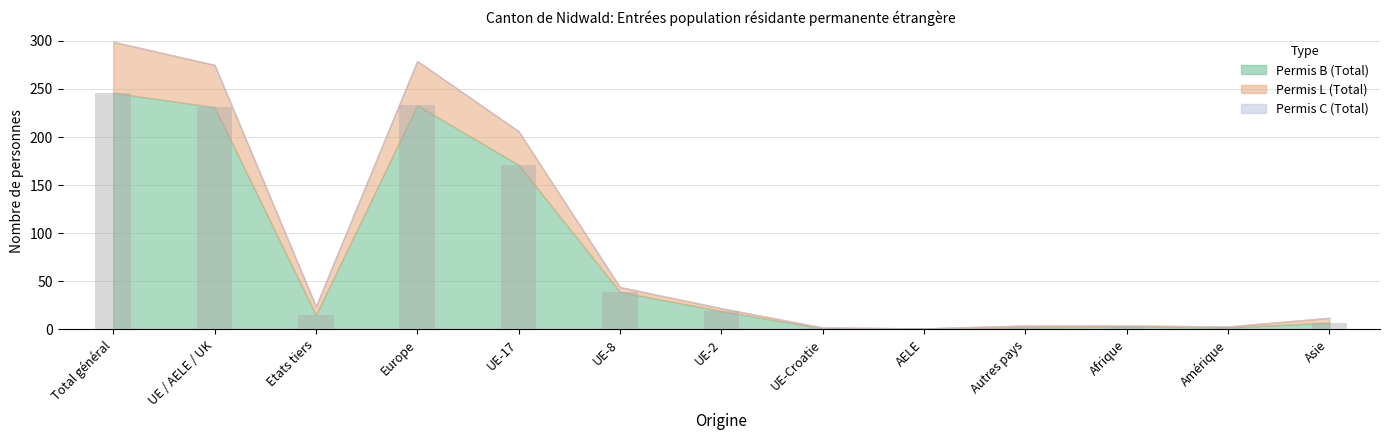

Which has a higher value, UE / AELE / UK or UE-2?

UE / AELE / UK